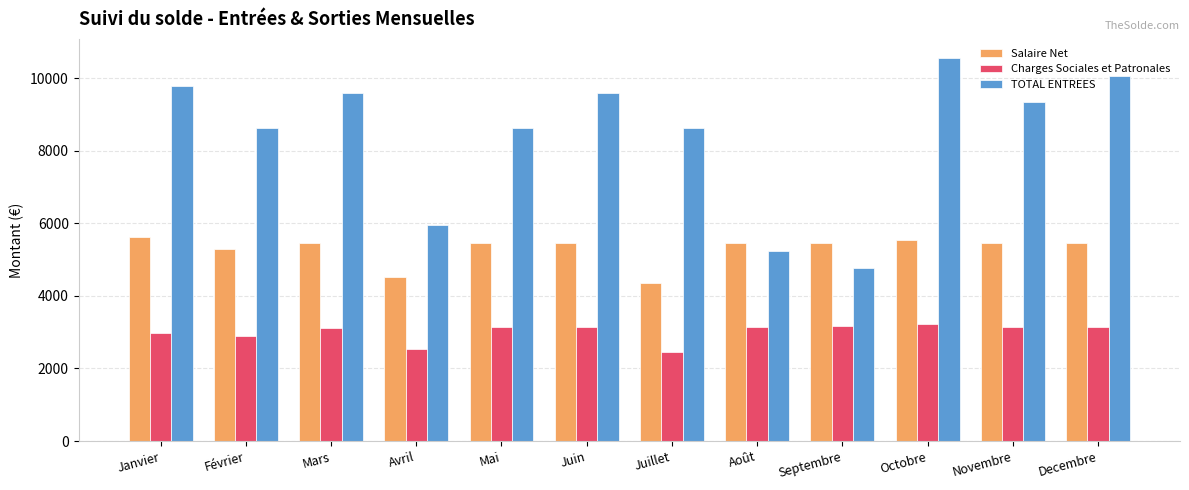

What is the greatest value displayed?

10551.0